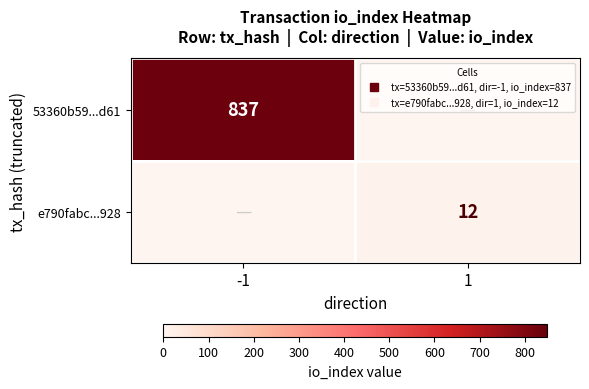

What is the highest value of the e790fabc...928 series?

12